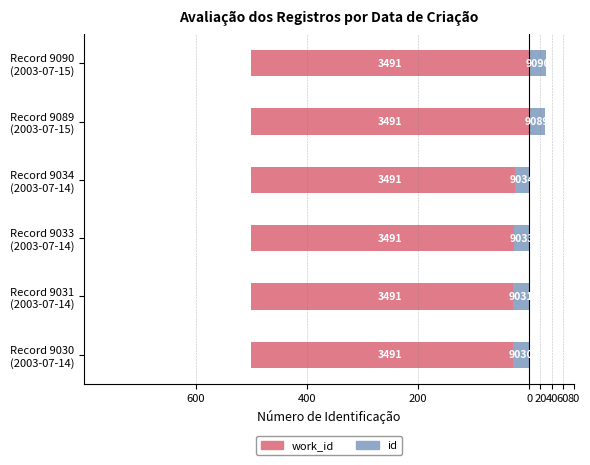

Is the value of id at 600 greater than the value of work_id at 200?

No